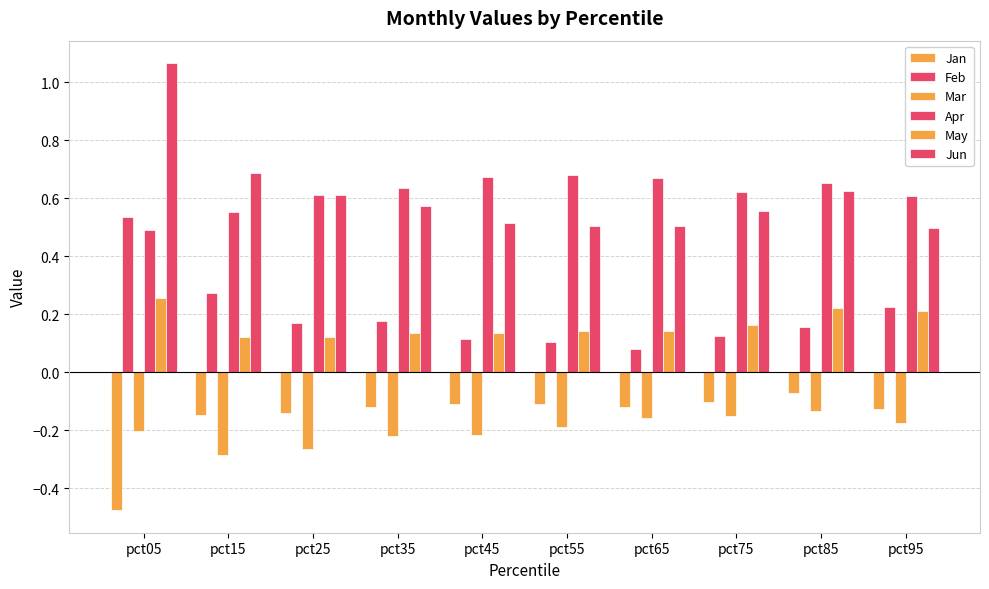

What is the spread (max minus min) of values at pct45?

0.9